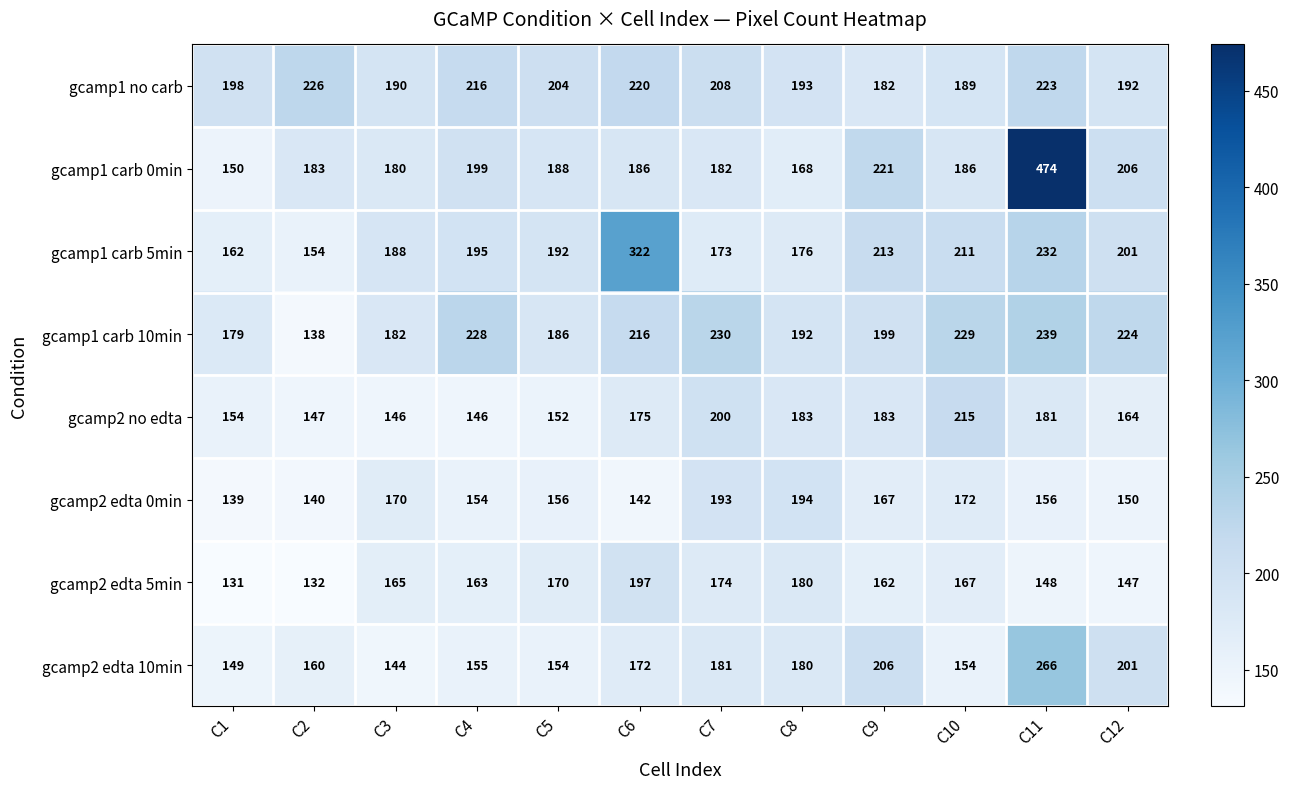

At which category does the chart reach its peak across all series?

C11